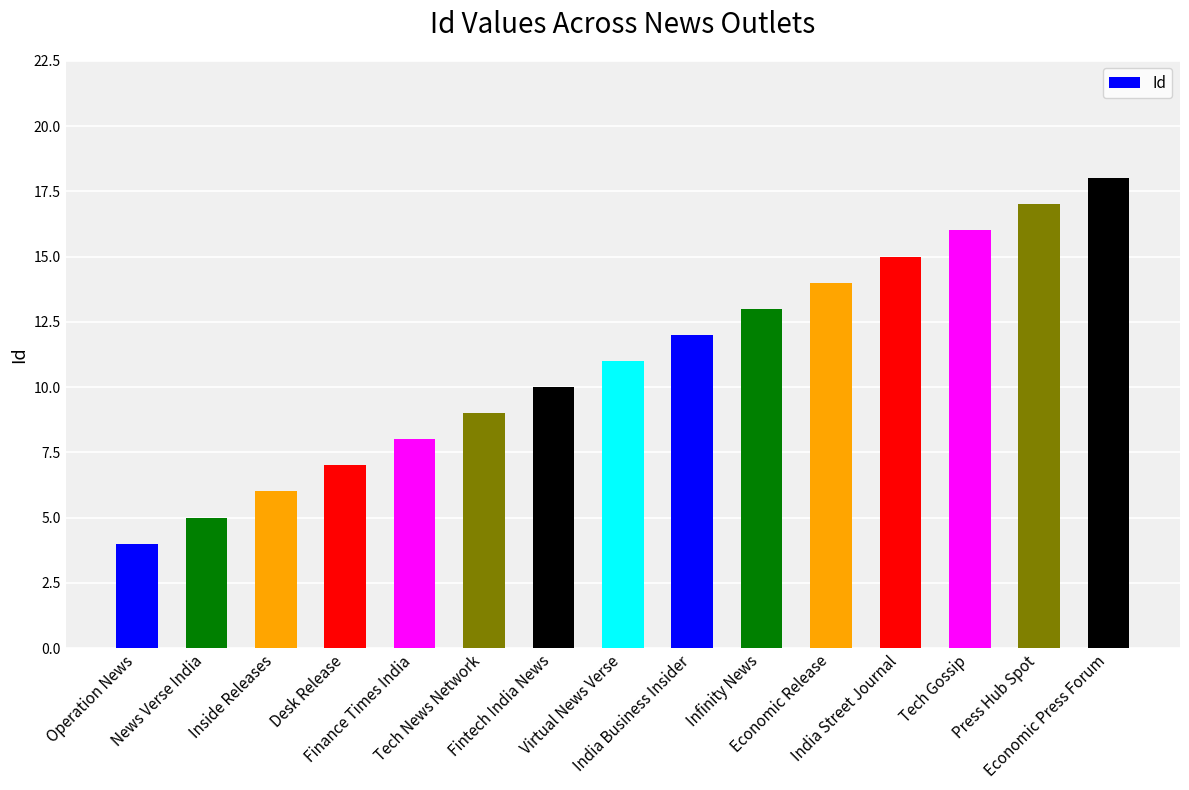

Count the number of categories in the chart.

15